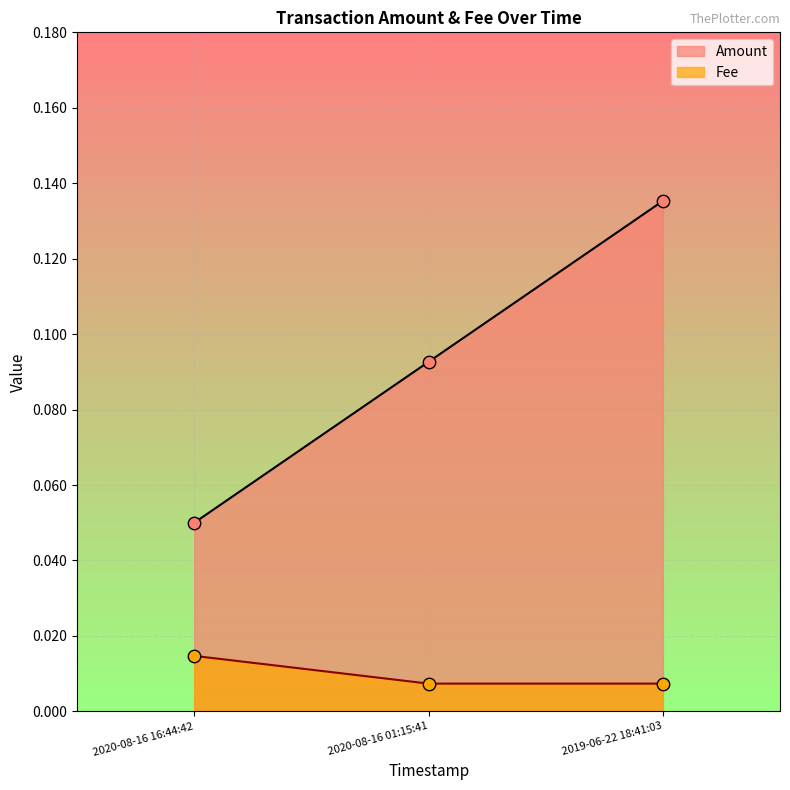

Which series has the widest spread of values?

Amount